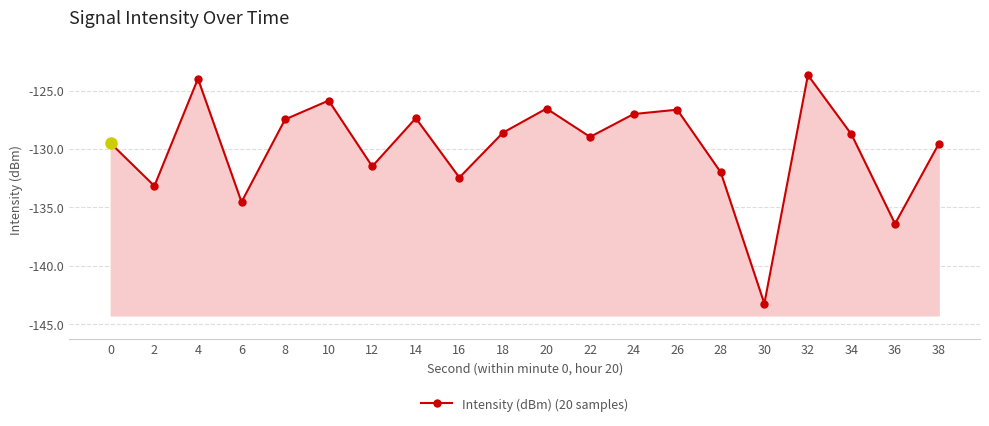

Which label corresponds to the largest value in the chart?

32